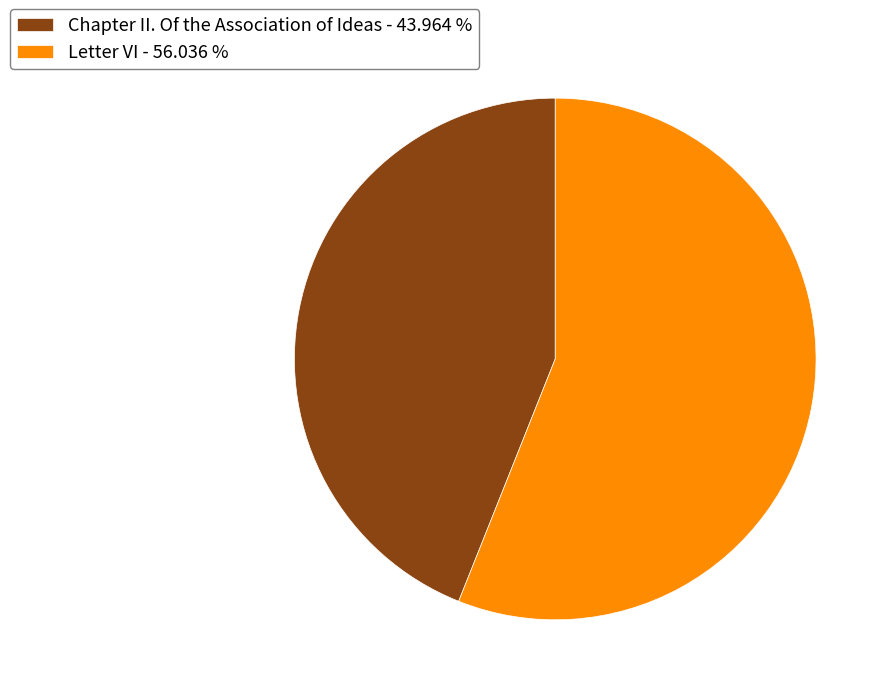

Approximately how many times larger is the value at Chapter II. Of the Association of Ideas compared to Letter VI?

0.8